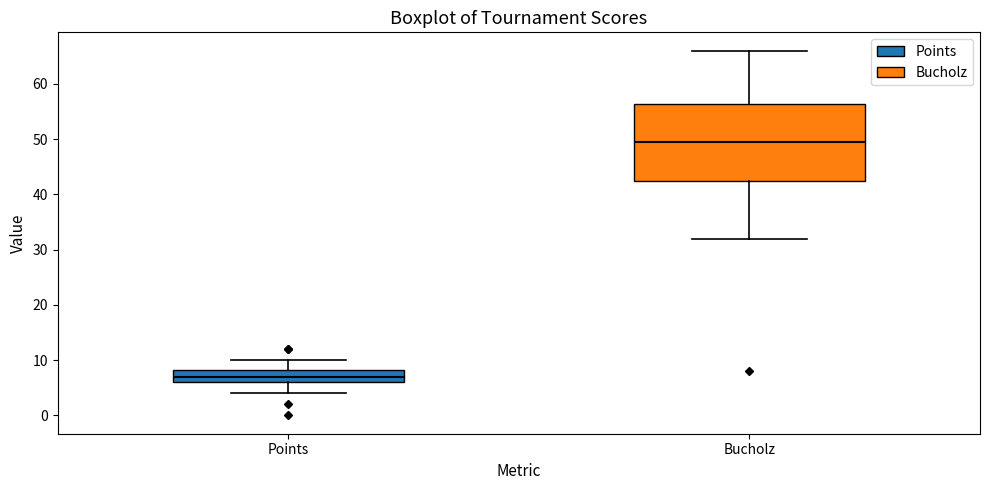

Reading left to right, transcribe this box plot: for each box, give where its median line is, the range the box spans, and where its two whiskers end, as read against the y-axis. The values are not printed on the chart, so give them approximately, as read against the axis.

Points: median 7, box 6 to 8, whiskers 4 to 10
Bucholz: median 50, box 43 to 56, whiskers 32 to 66